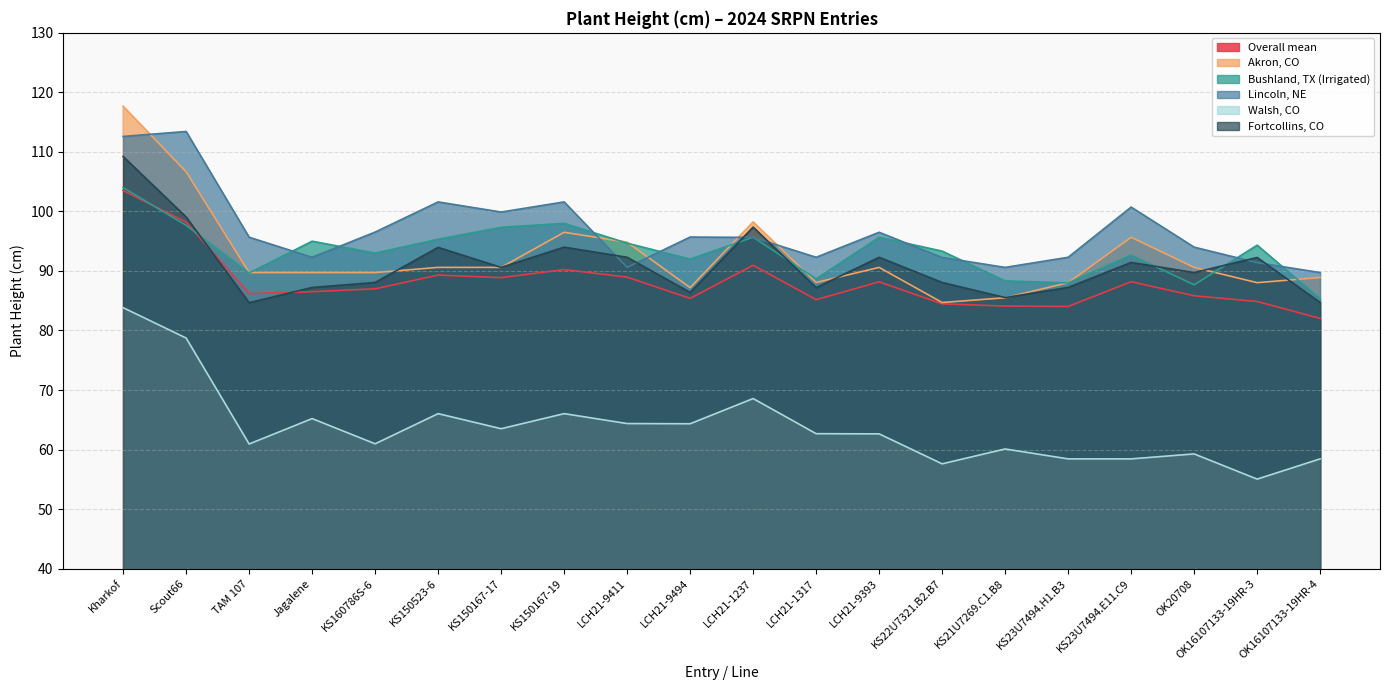

Which series has the widest spread of values?

Akron, CO